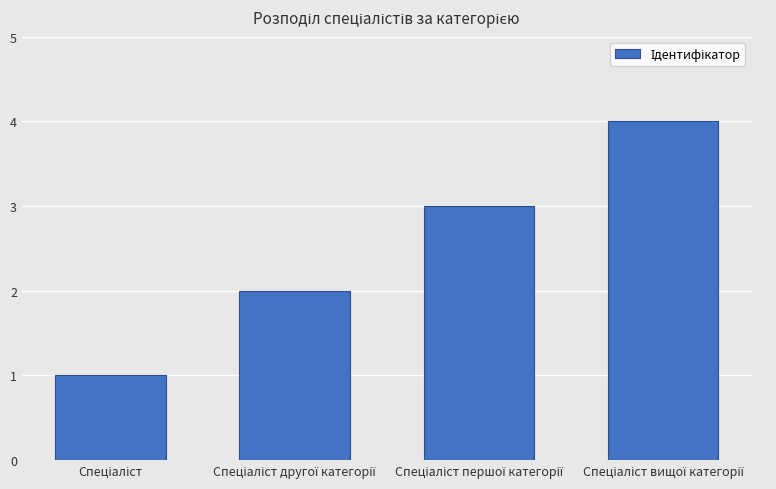

What is the sum of all values?

10